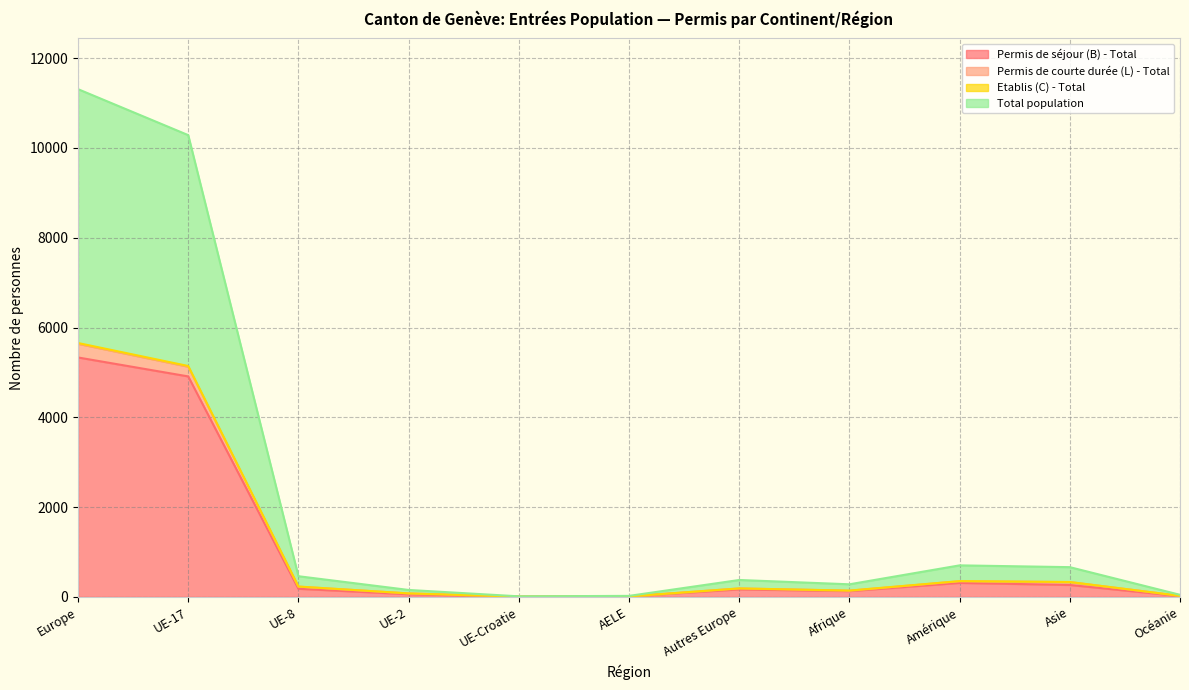

Rank the categories by Etablis (C) - Total value from lowest to highest.

UE-Croatie, AELE, Océanie, UE-2, Afrique, Autres Europe, UE-8, Asie, Amérique, UE-17, Europe